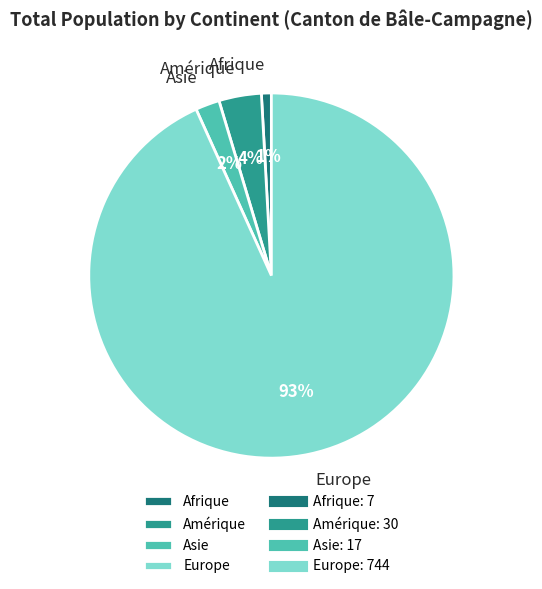

Which category has the biggest portion of the pie?

Europe